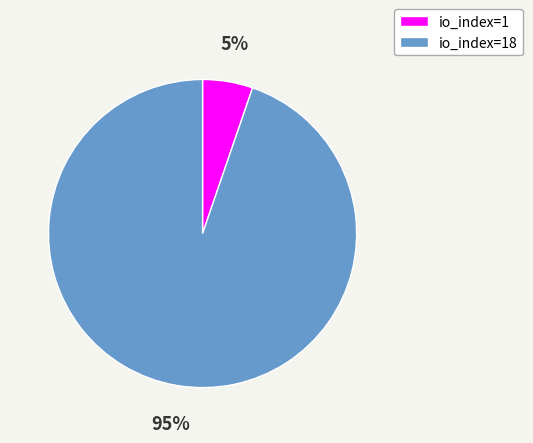

Is there any slice that represents more than half of the pie?

Yes